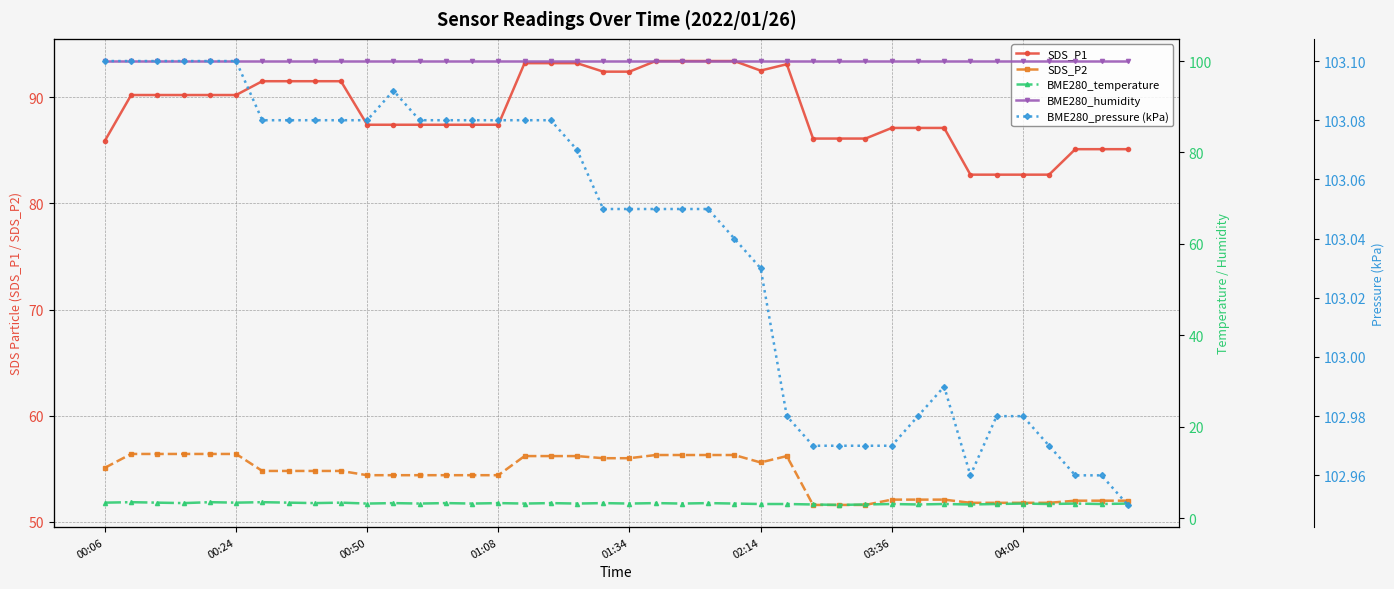

True or false: SDS_P2 and SDS_P1 cross at least once.

False